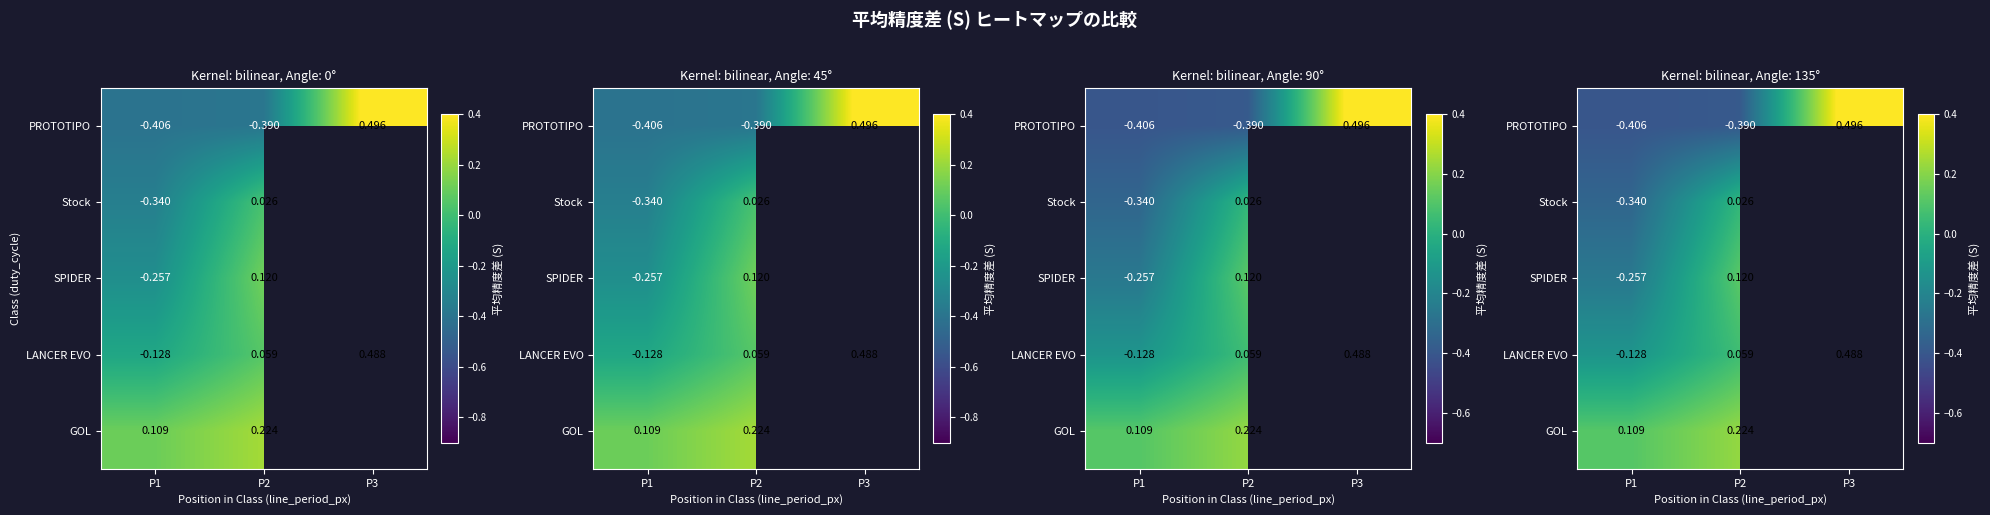

How many values in GOL are above zero?

2